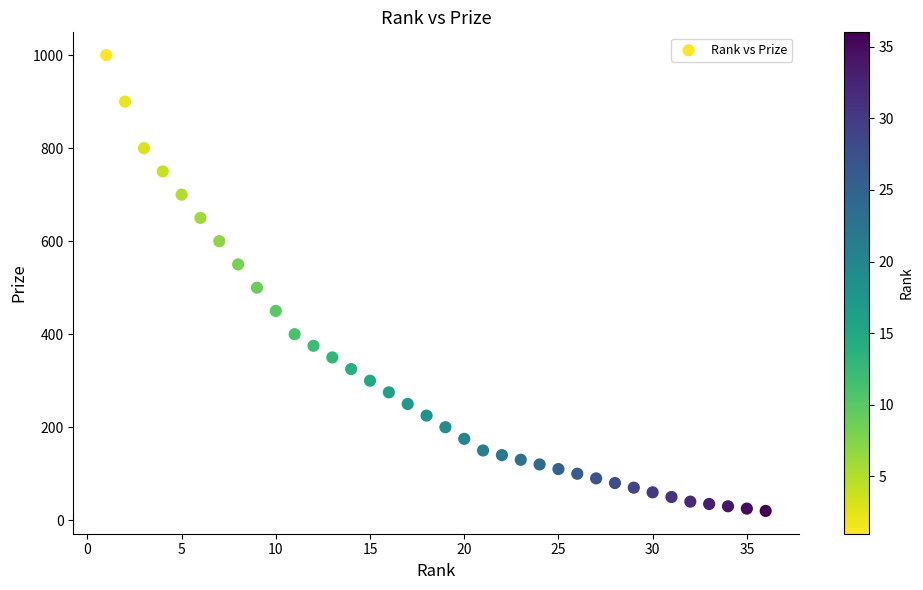

What is the range of X values (max minus min)?

35